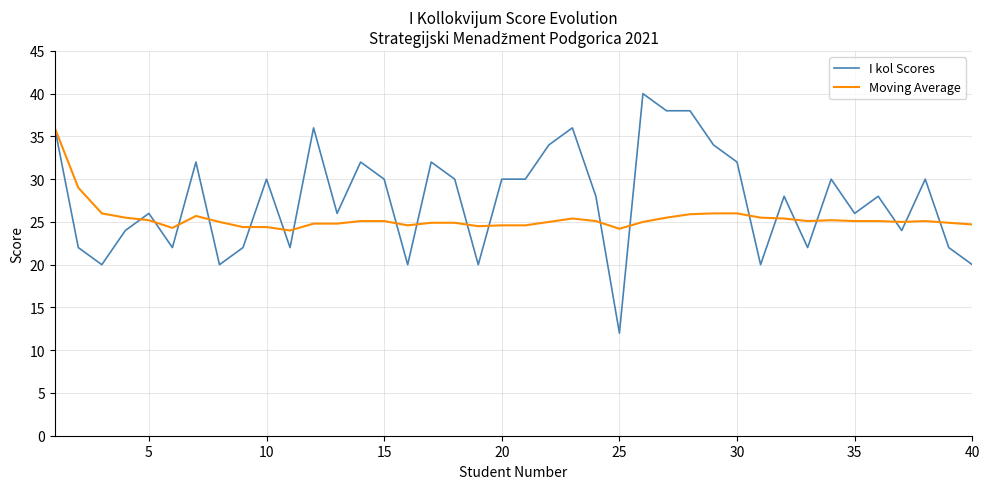

Which series has the largest total across all categories?

I kol Scores